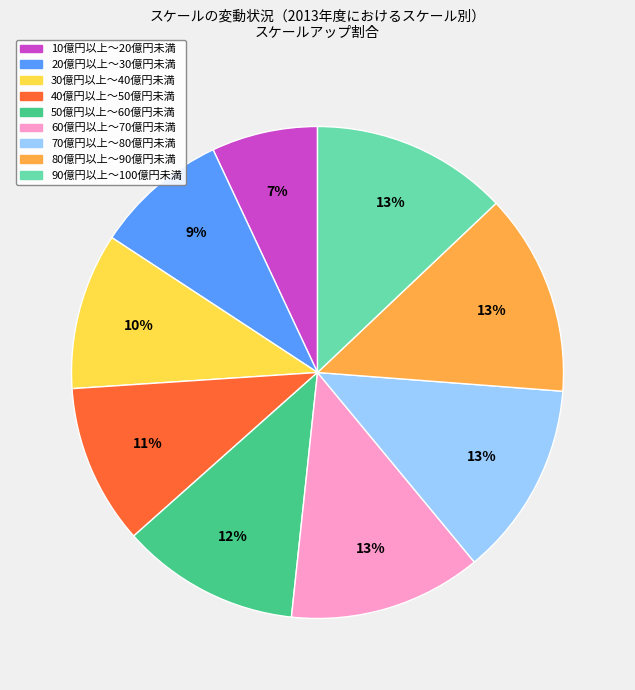

Which has a higher value, 30億円以上～40億円未満 or 60億円以上～70億円未満?

60億円以上～70億円未満